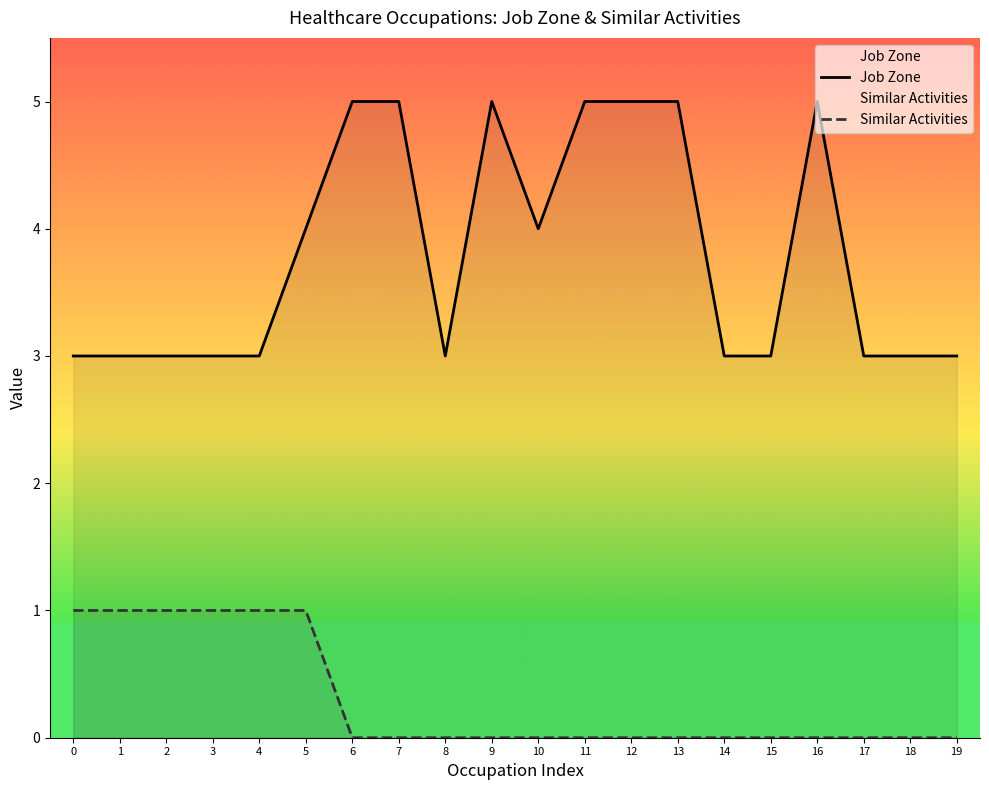

Which category has the highest value across all series?

6